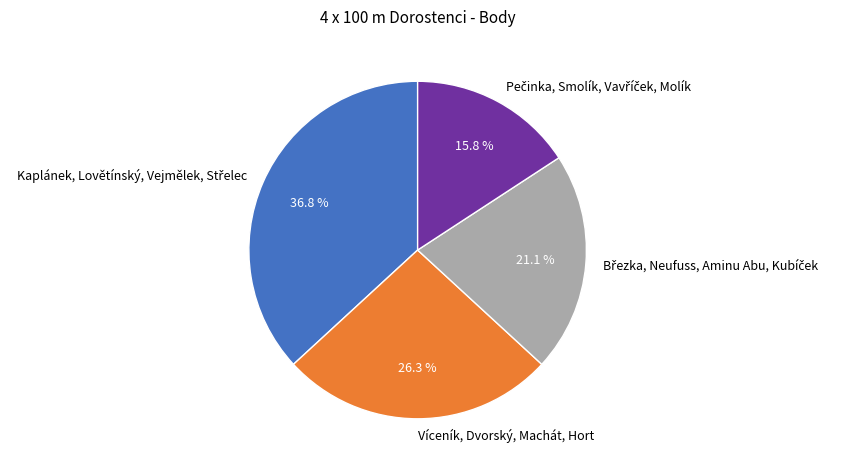

Is there any slice that represents more than half of the pie?

No